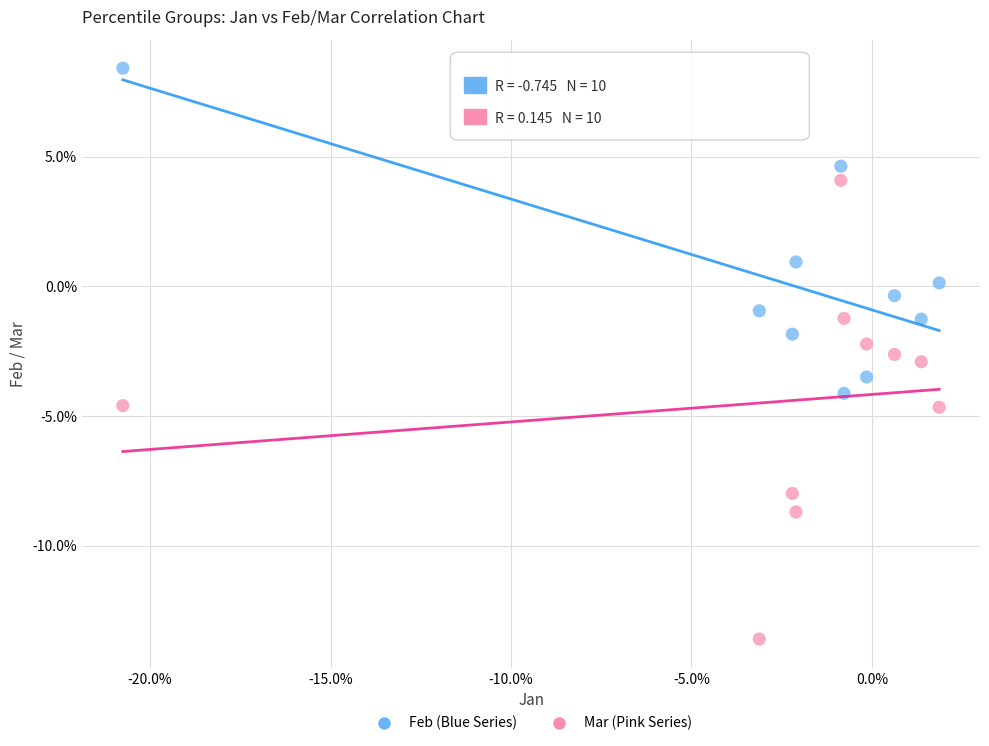

Which series reaches the minimum Y coordinate?

Mar (Pink Series)